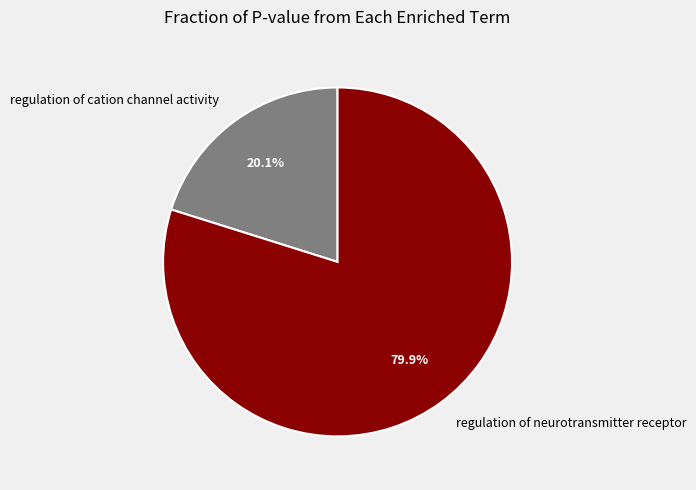

To the nearest percent, what is the difference between the regulation of neurotransmitter receptor and regulation of cation channel activity slice percentages?

60%